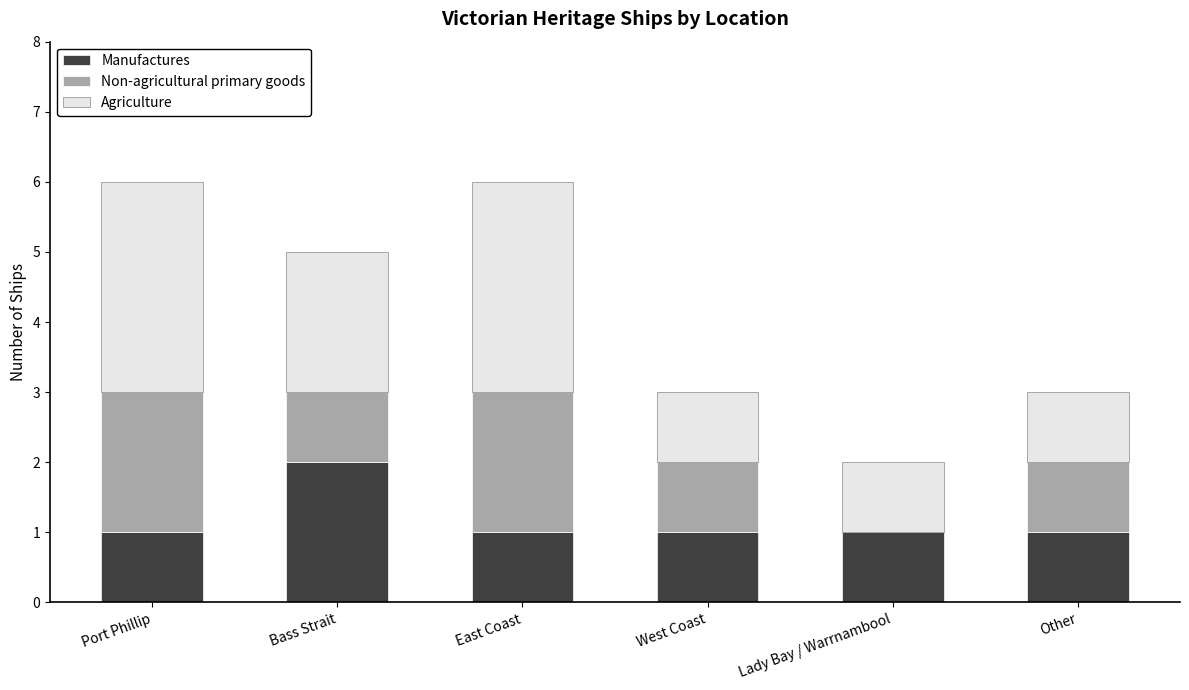

Does the chart contain stacked bars?

Yes